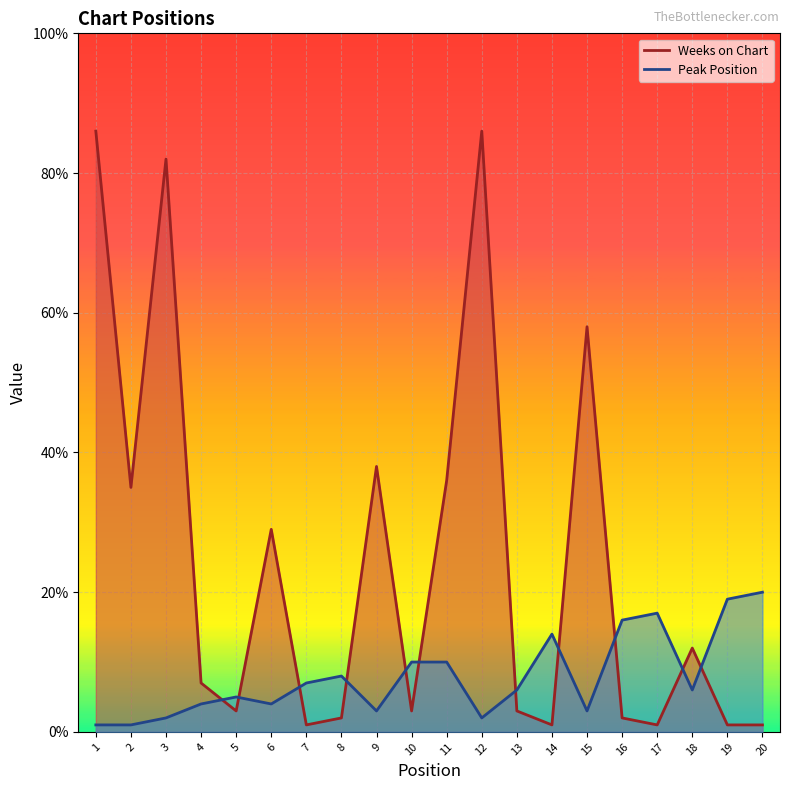

Is the value of Weeks on Chart at 19 greater than the value of Peak Position at 11?

No